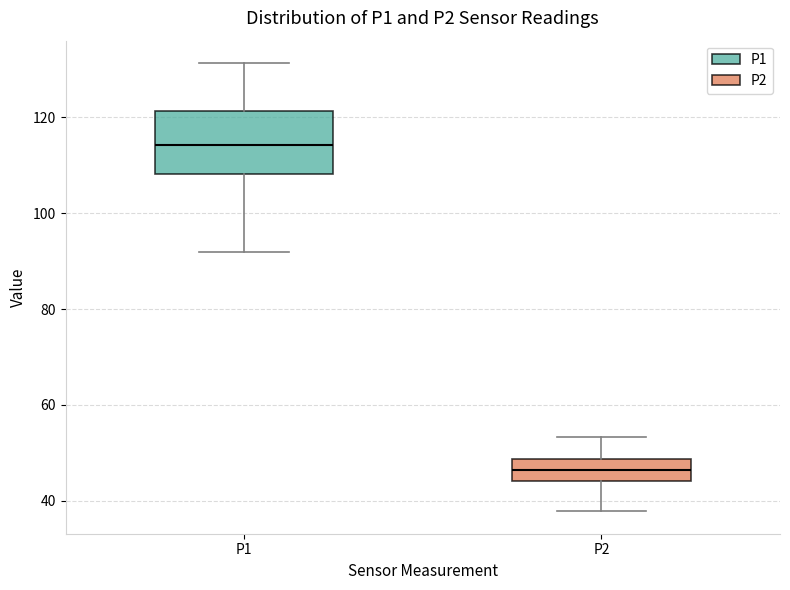

Where is the lower edge of the box for P1 on the y-axis? The values are not printed on the chart, so give them approximately, as read against the axis.

108